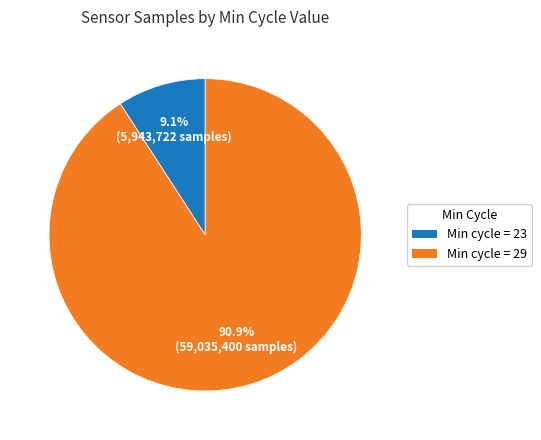

How many segments does this pie chart have?

2